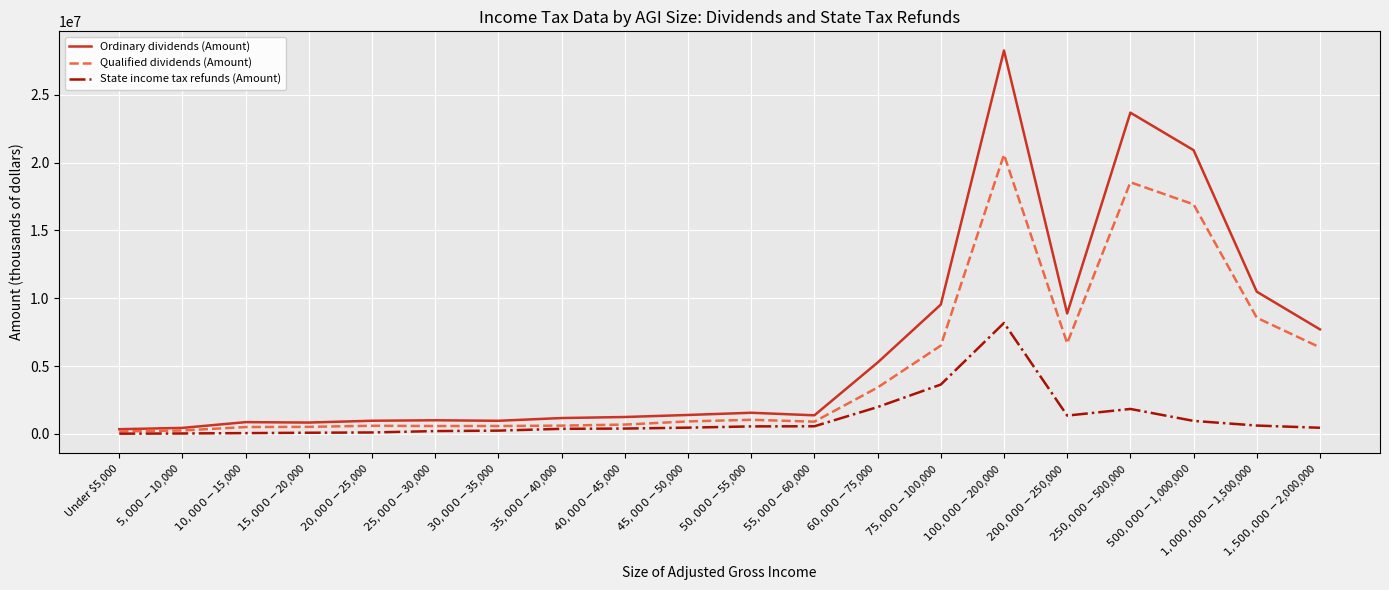

Which series has the widest spread of values?

Ordinary dividends (Amount)